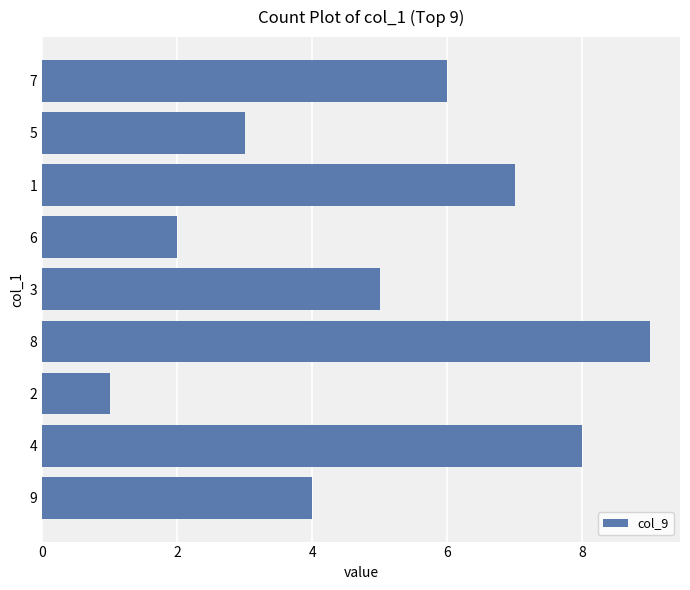

What is the change in value from 3 to 1?

+2